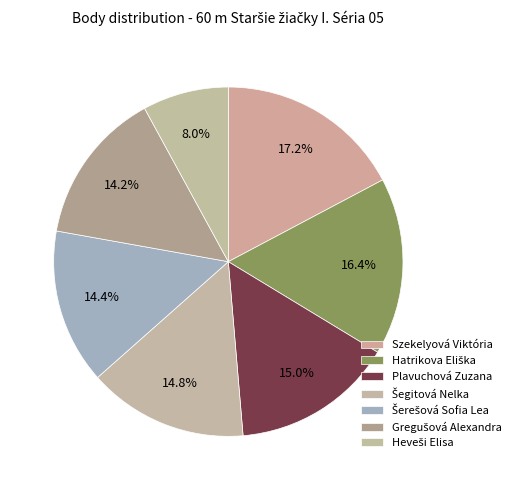

What portion of the pie excludes Gregušová Alexandra?

85.8%